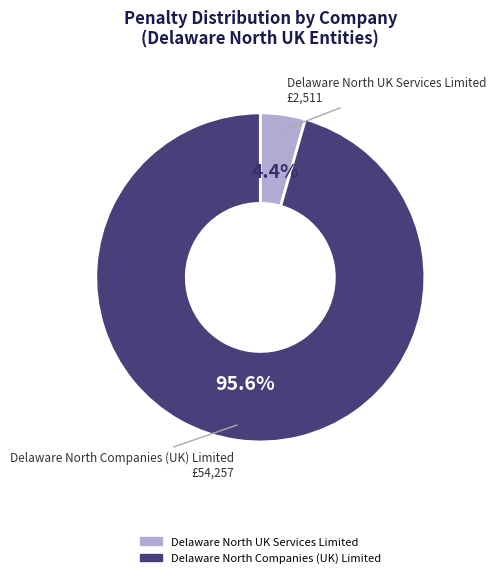

To the nearest percent, what is the difference between the Delaware North Companies (UK) Limited and Delaware North UK Services Limited slice percentages?

91%